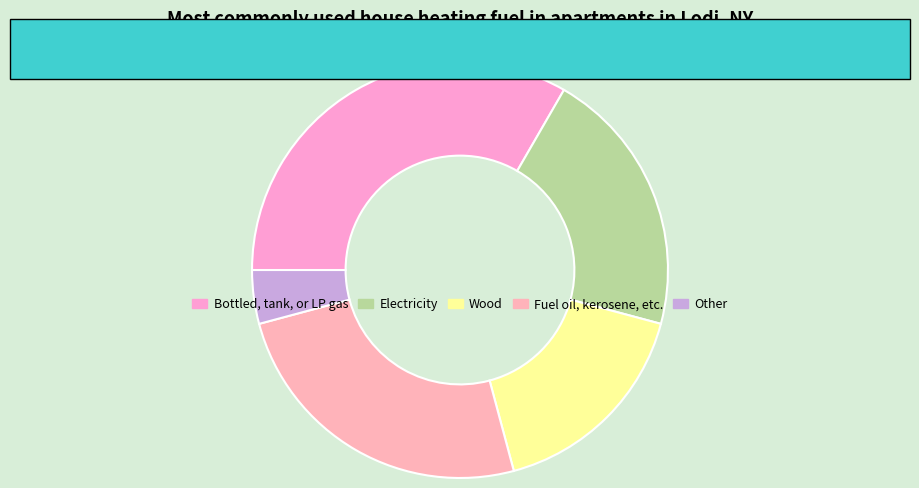

How many segments does this pie chart have?

5